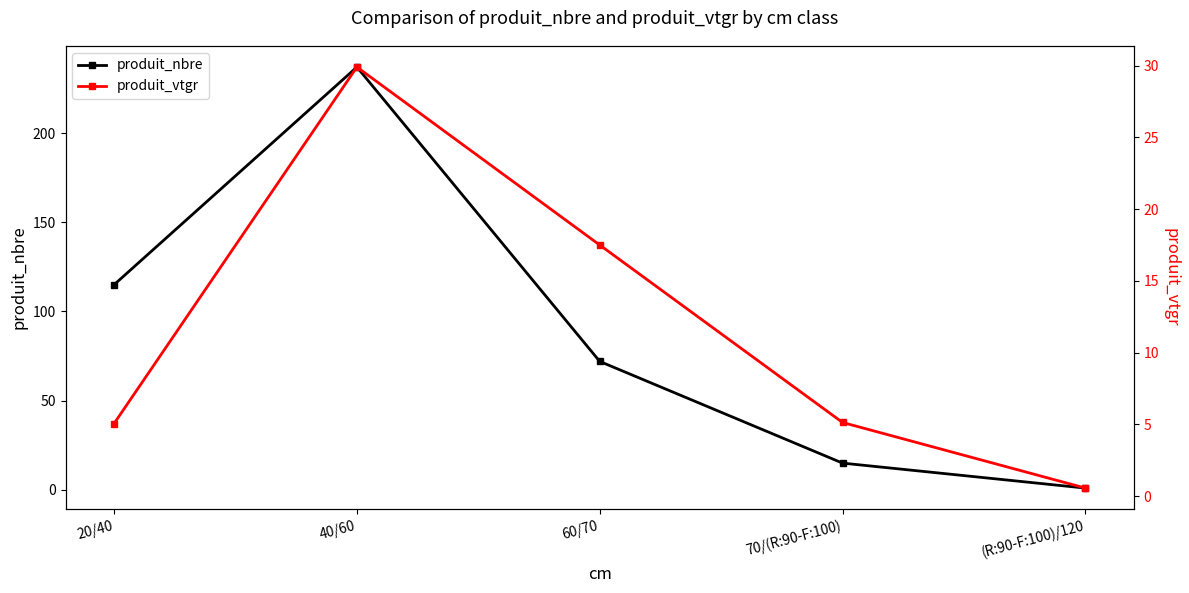

Reading left to right, list all the values displayed in this chart.

produit_nbre: 115.0	237.0	72.0	15.0	1.0
produit_vtgr: 5.1	29.9	17.5	5.1	0.6